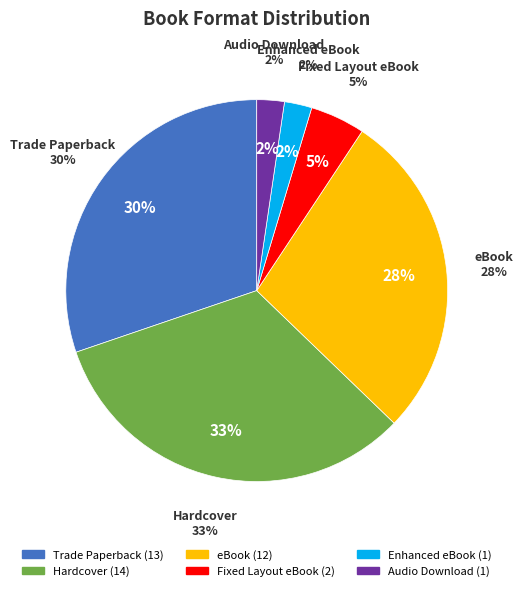

Is there any slice that represents more than half of the pie?

No